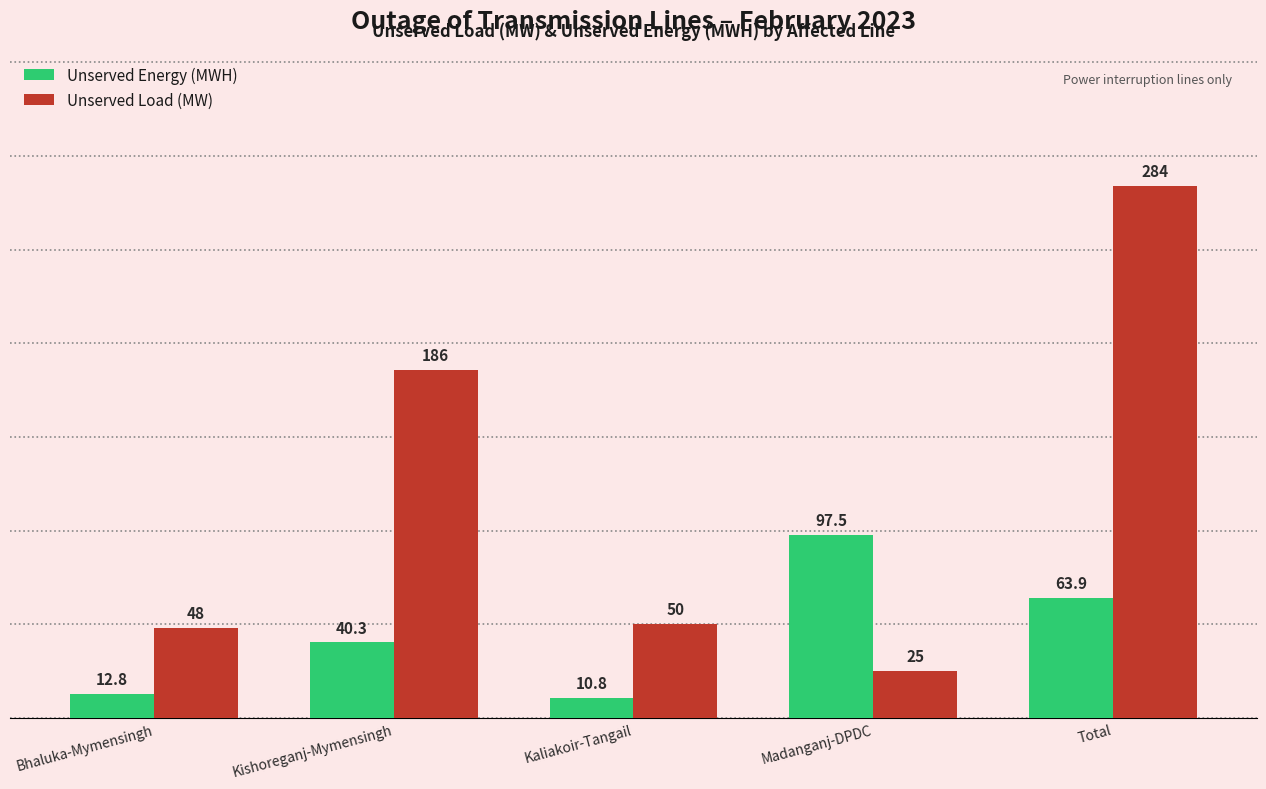

At which category does the chart reach its peak across all series?

Total